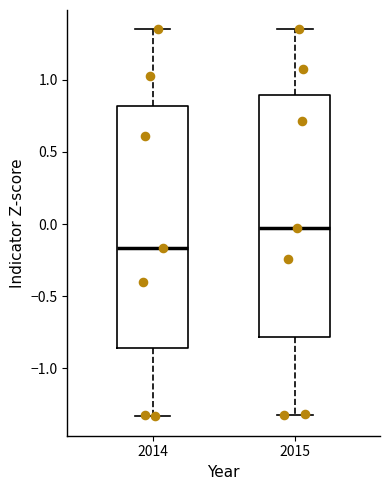

Which box's median line is the lowest?

2014